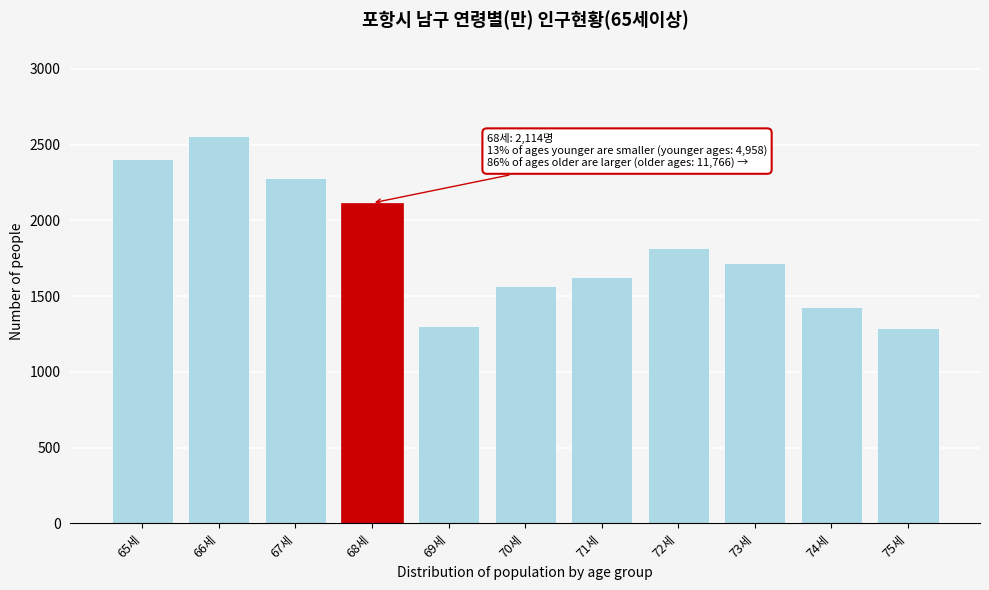

What is the sum of the values at 67세 and 75세?

3570